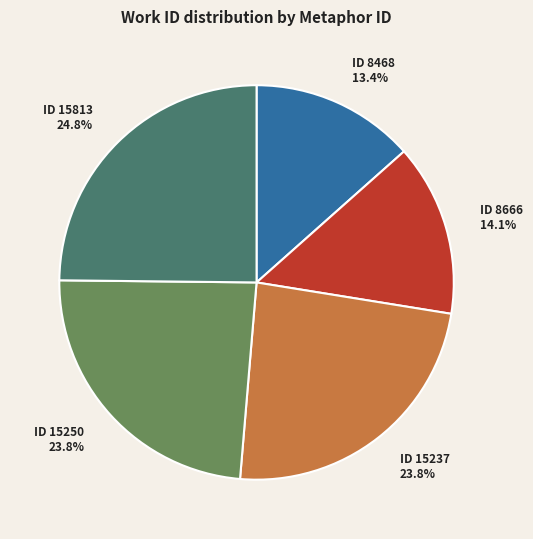

Is there a majority slice in this chart?

No